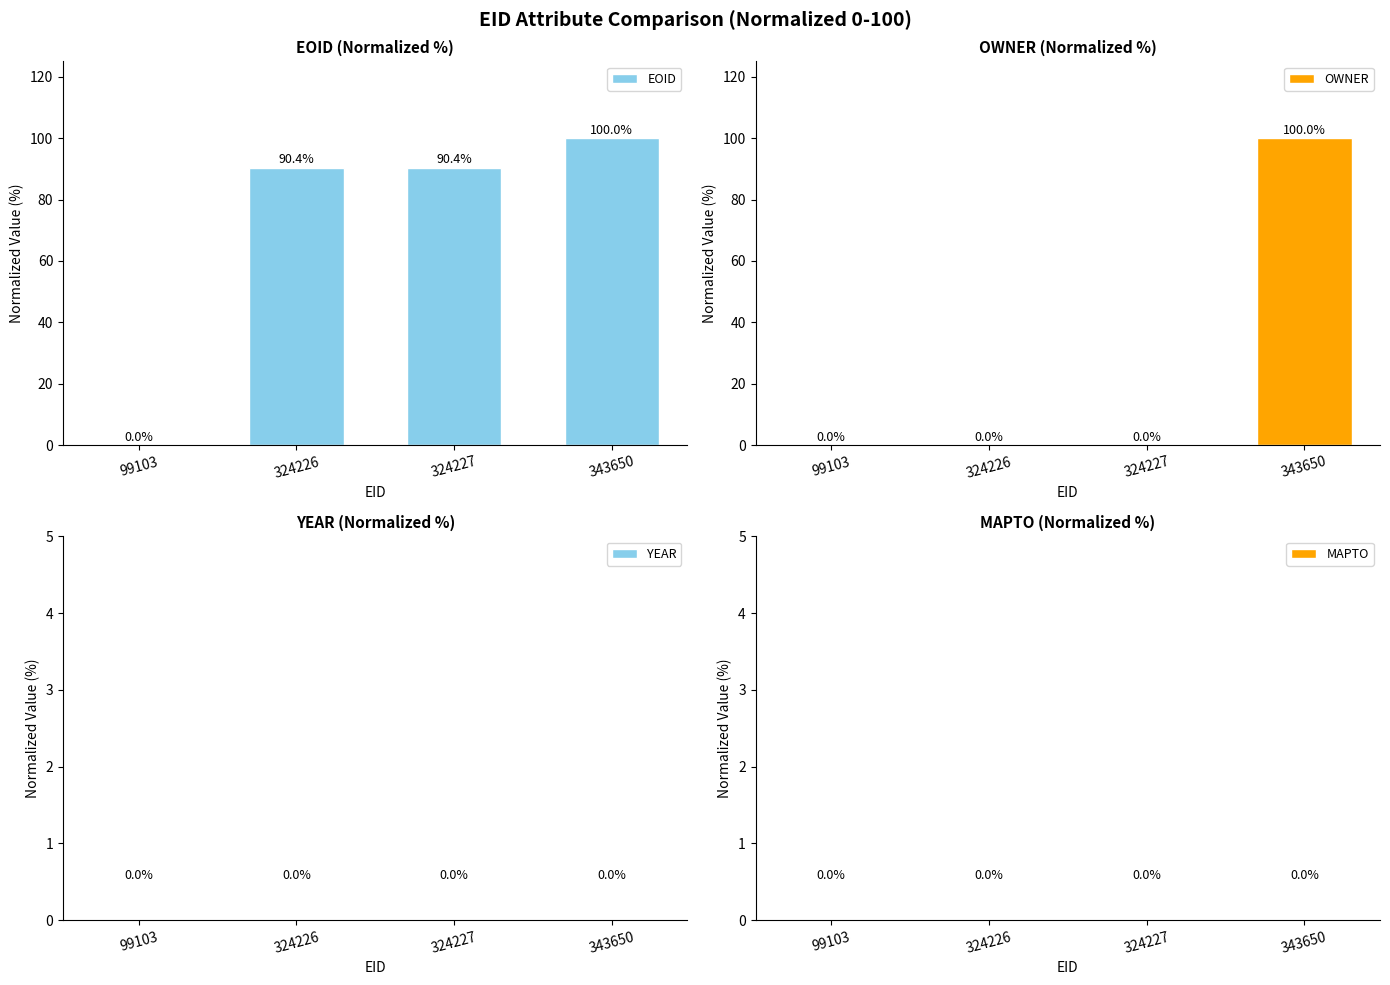

Which category has the lowest value across all series?

99103